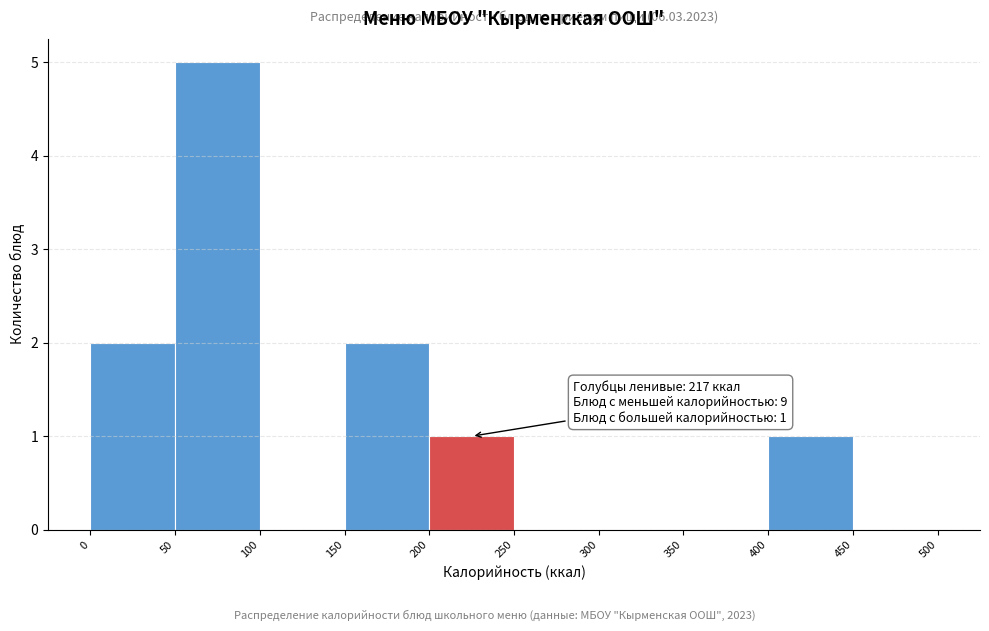

Which range on the x-axis has the tallest bar?

50 to 100